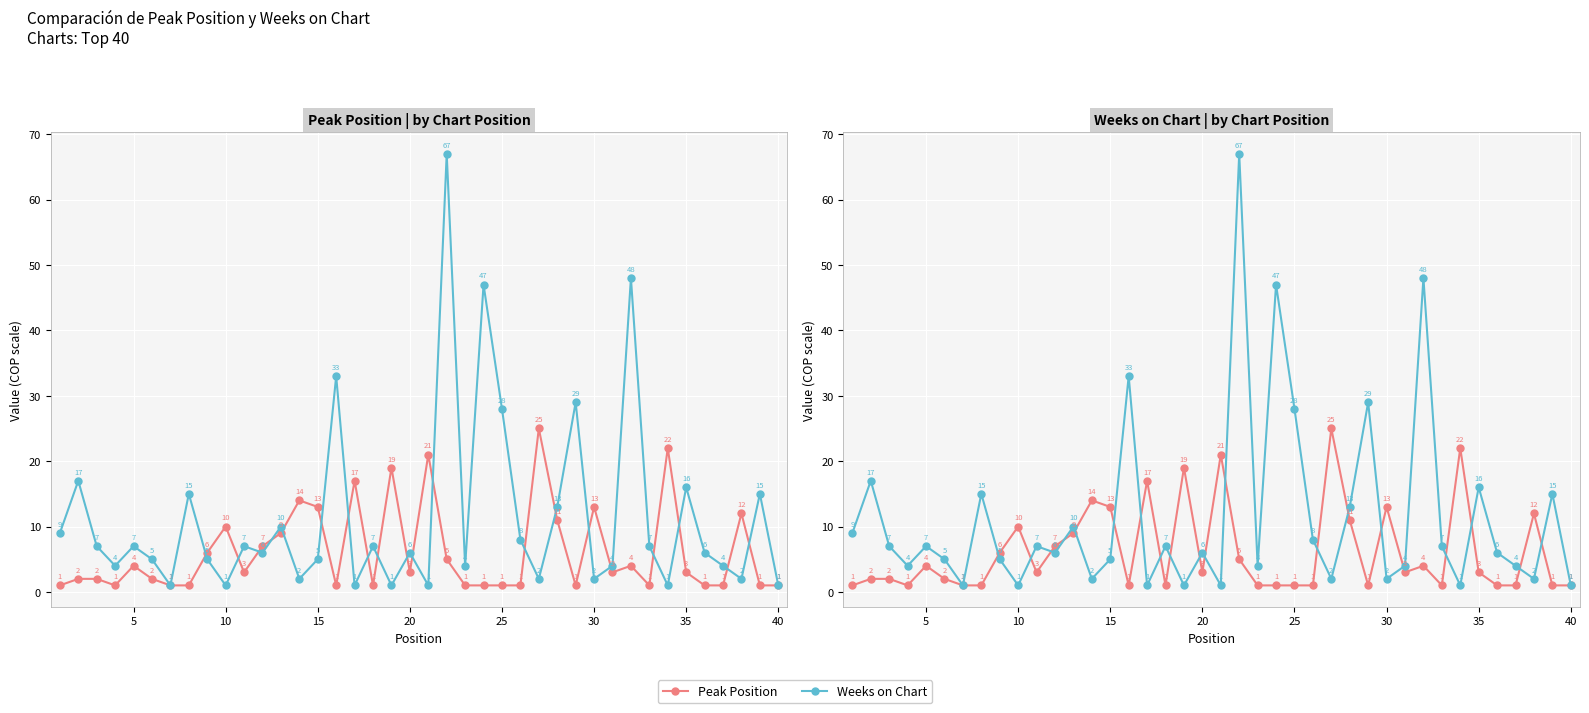

What are all the series names shown in the legend?

Peak Position, Weeks on Chart